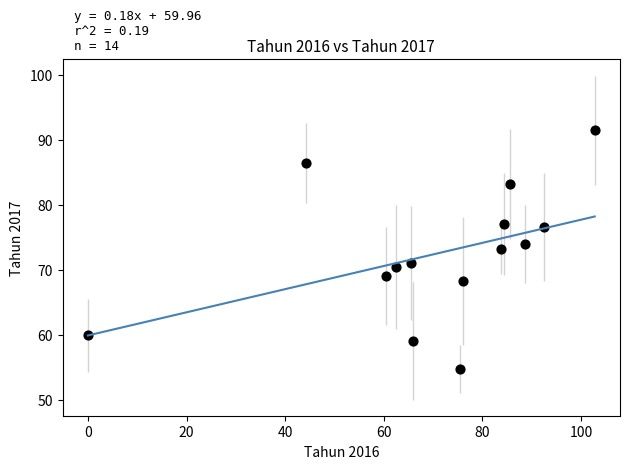

What is the range of X values (max minus min)?

102.8